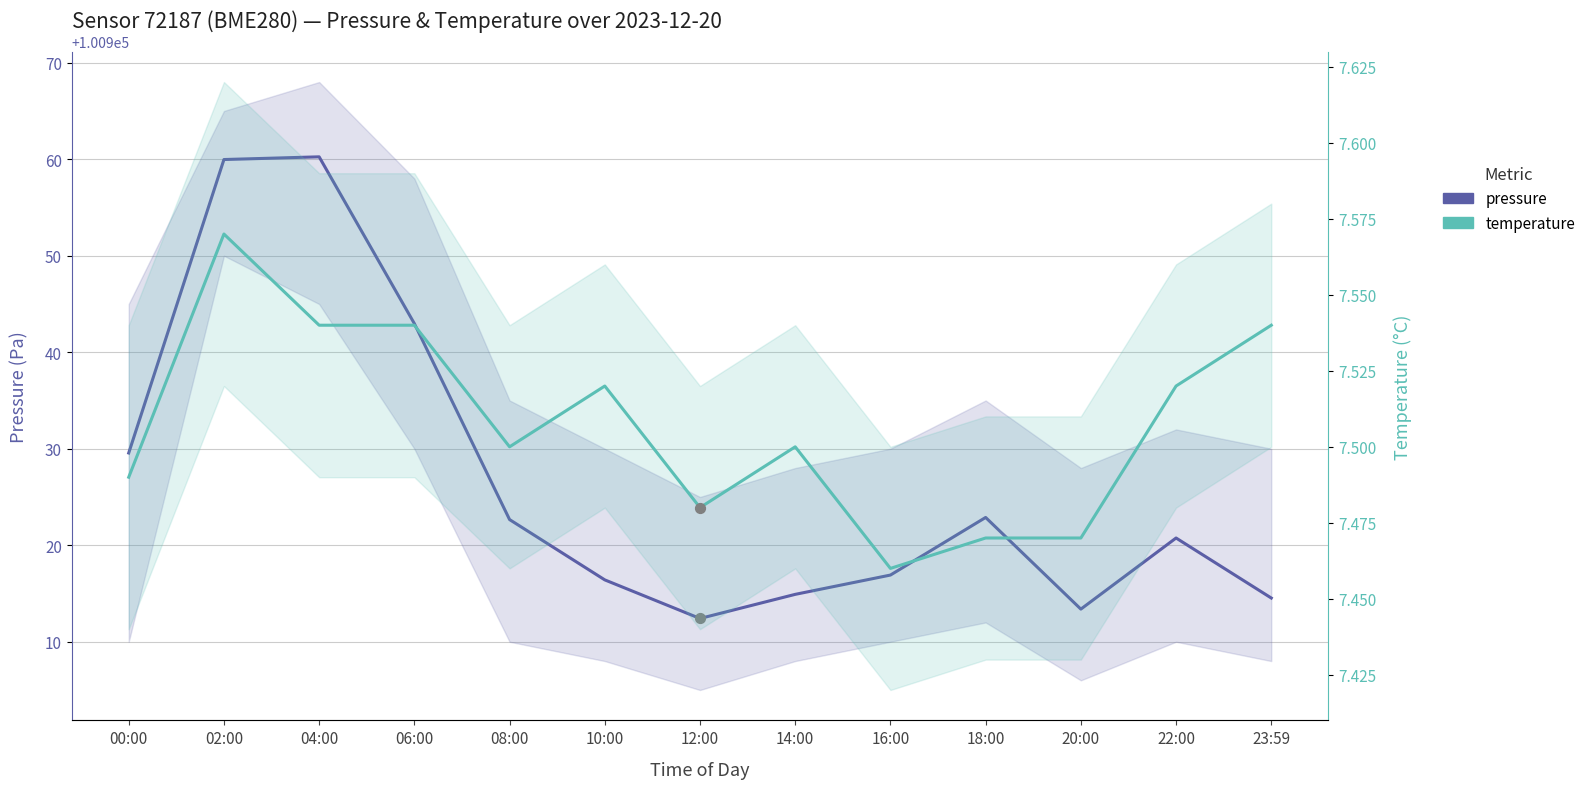

What is the total value across all series at 16:00?

100924.4